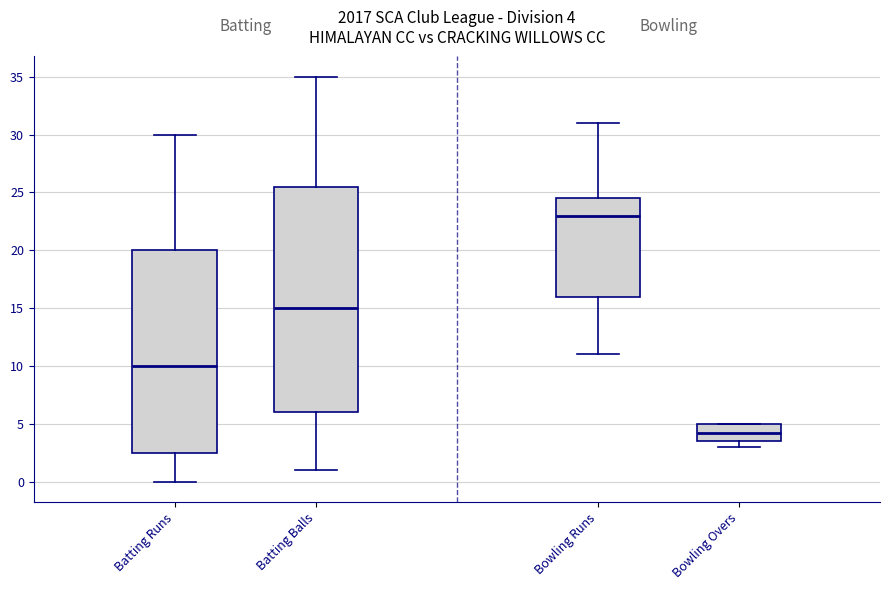

Which box's median line is the lowest?

Bowling Overs